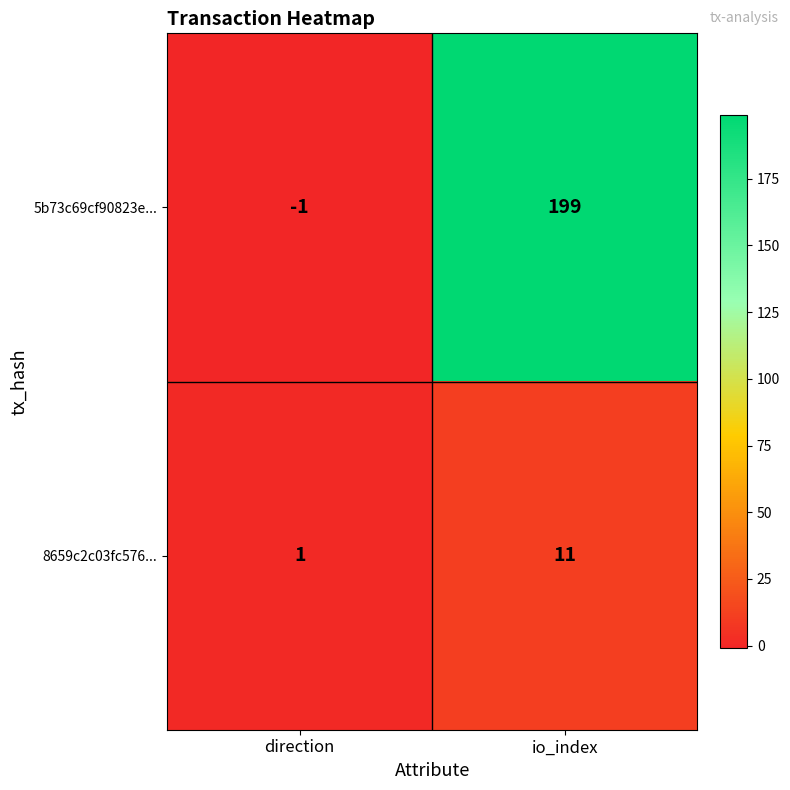

What is the difference between the 5b73c69cf90823e... values at io_index and direction?

200